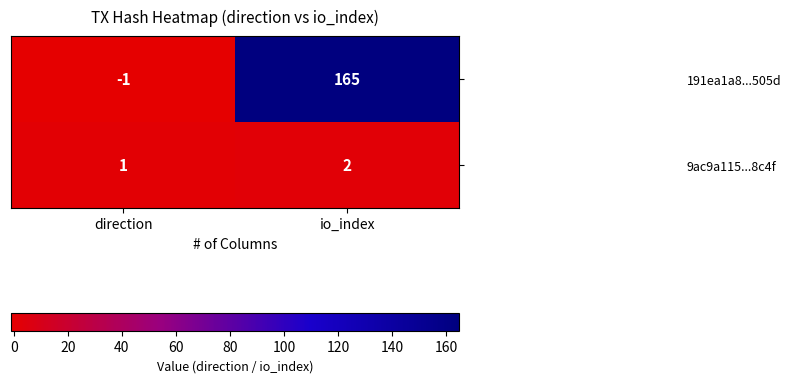

List the series in order of their overall mean, lowest first.

9ac9a115...8c4f, 191ea1a8...505d